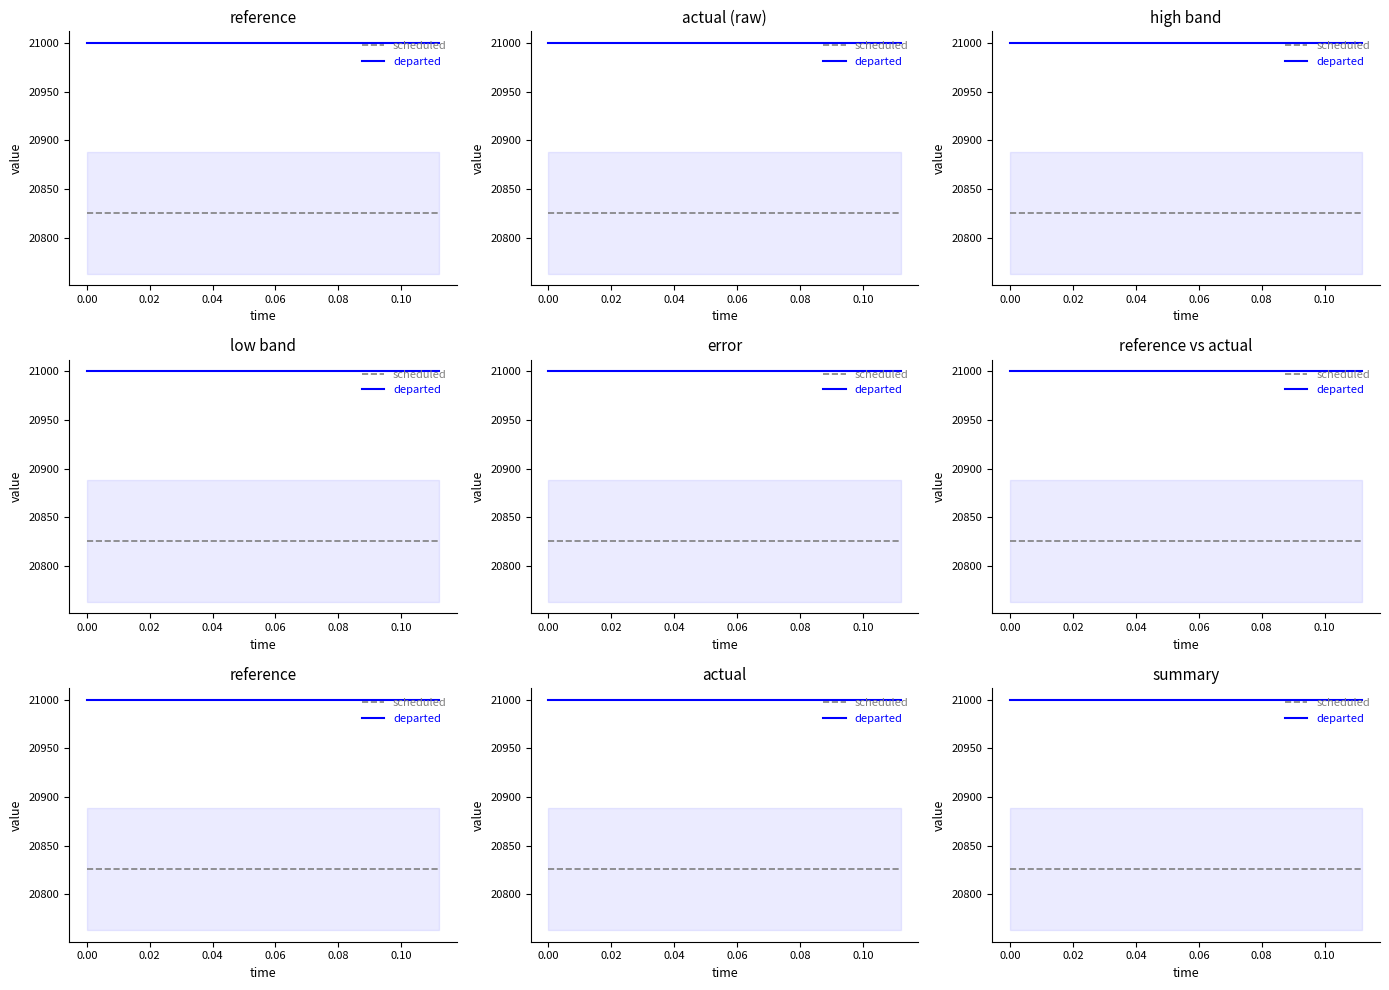

True or false: scheduled has a value of 20825.7 at 0.00.

True